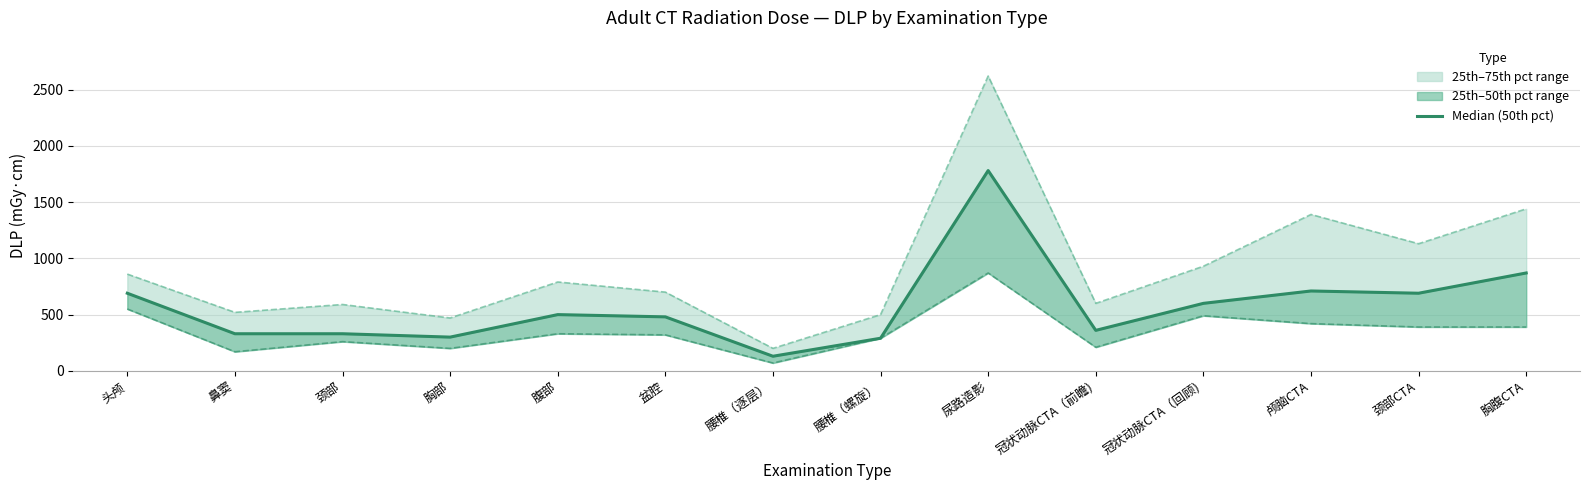

How many interior local valleys does the DLP 25th percentile series have?

4